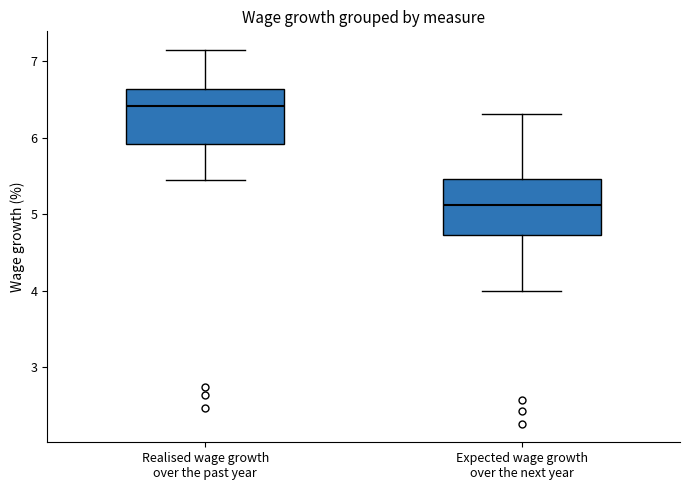

Which box has the highest median line?

Realised wage growth over the past year